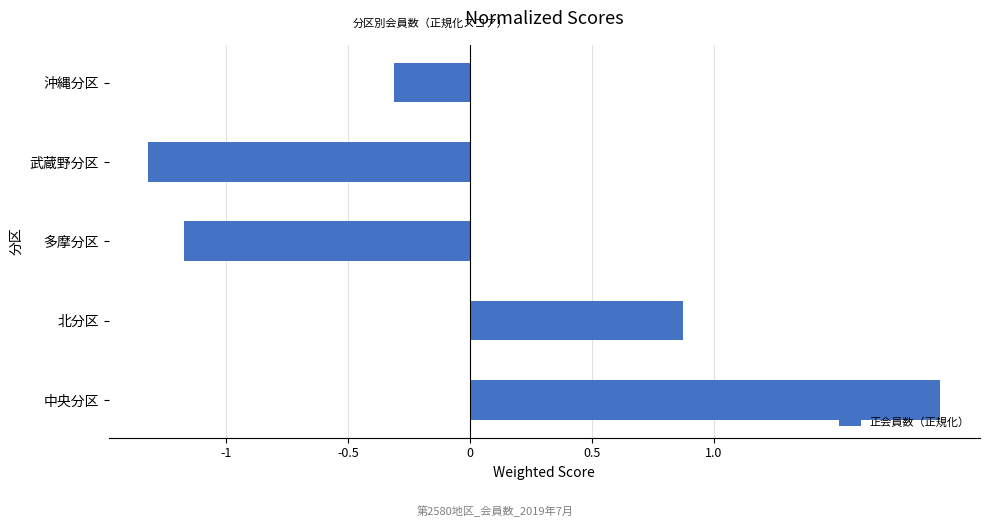

Reading bottom to top, transcribe all the data shown in this chart.

中央分区=1.9	北分区=0.9	多摩分区=-1.2	武蔵野分区=-1.3	沖縄分区=-0.3